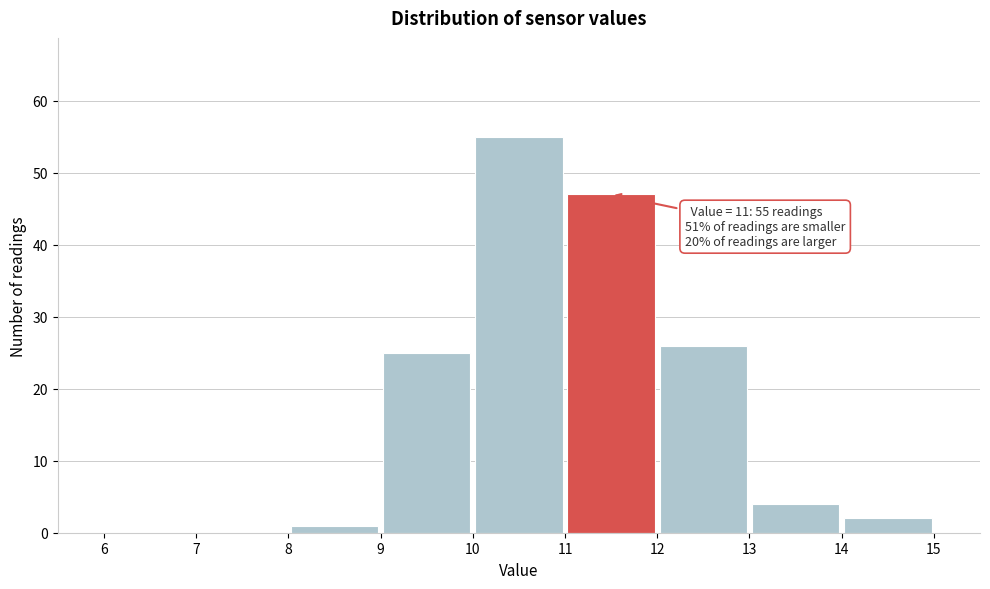

Which range on the x-axis has the tallest bar?

10 to 11